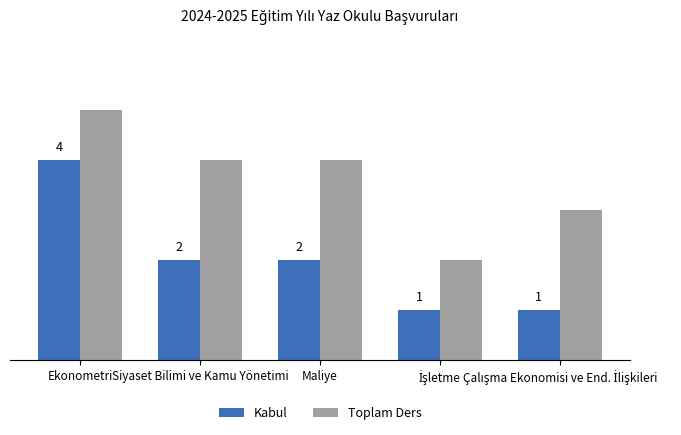

List the series in order of their overall mean, highest first.

Toplam Ders, Kabul